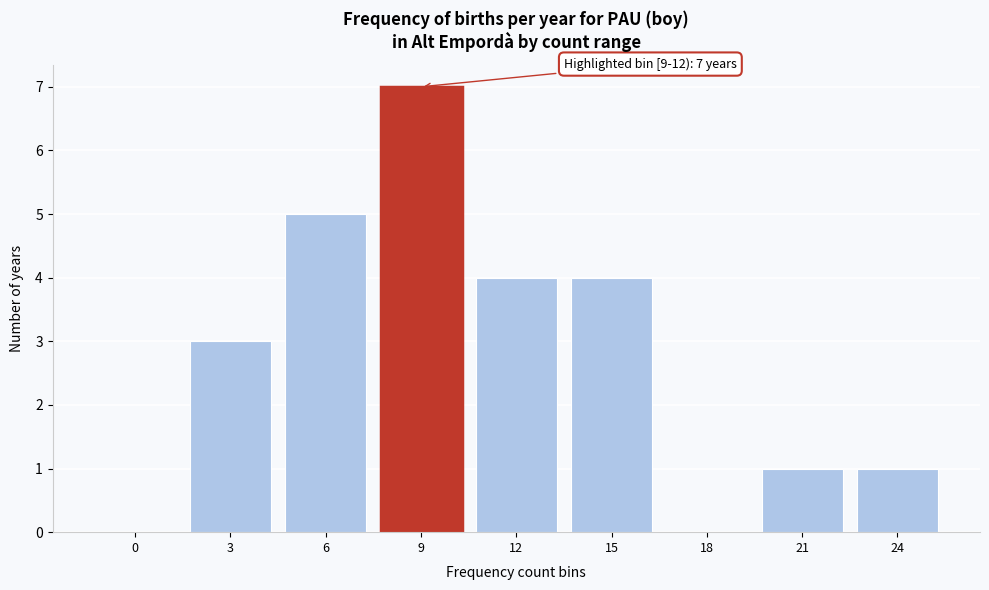

Reading right to left, list all the values displayed in this chart.

24=1	21=1	18=0	15=4	12=4	9=7	6=5	3=3	0=0